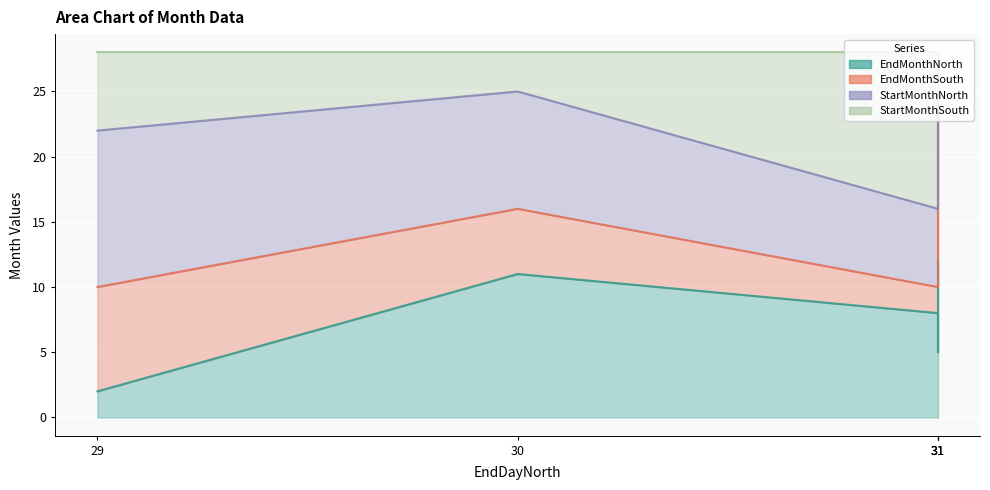

At which category does EndMonthNorth reach its first local valley?

31